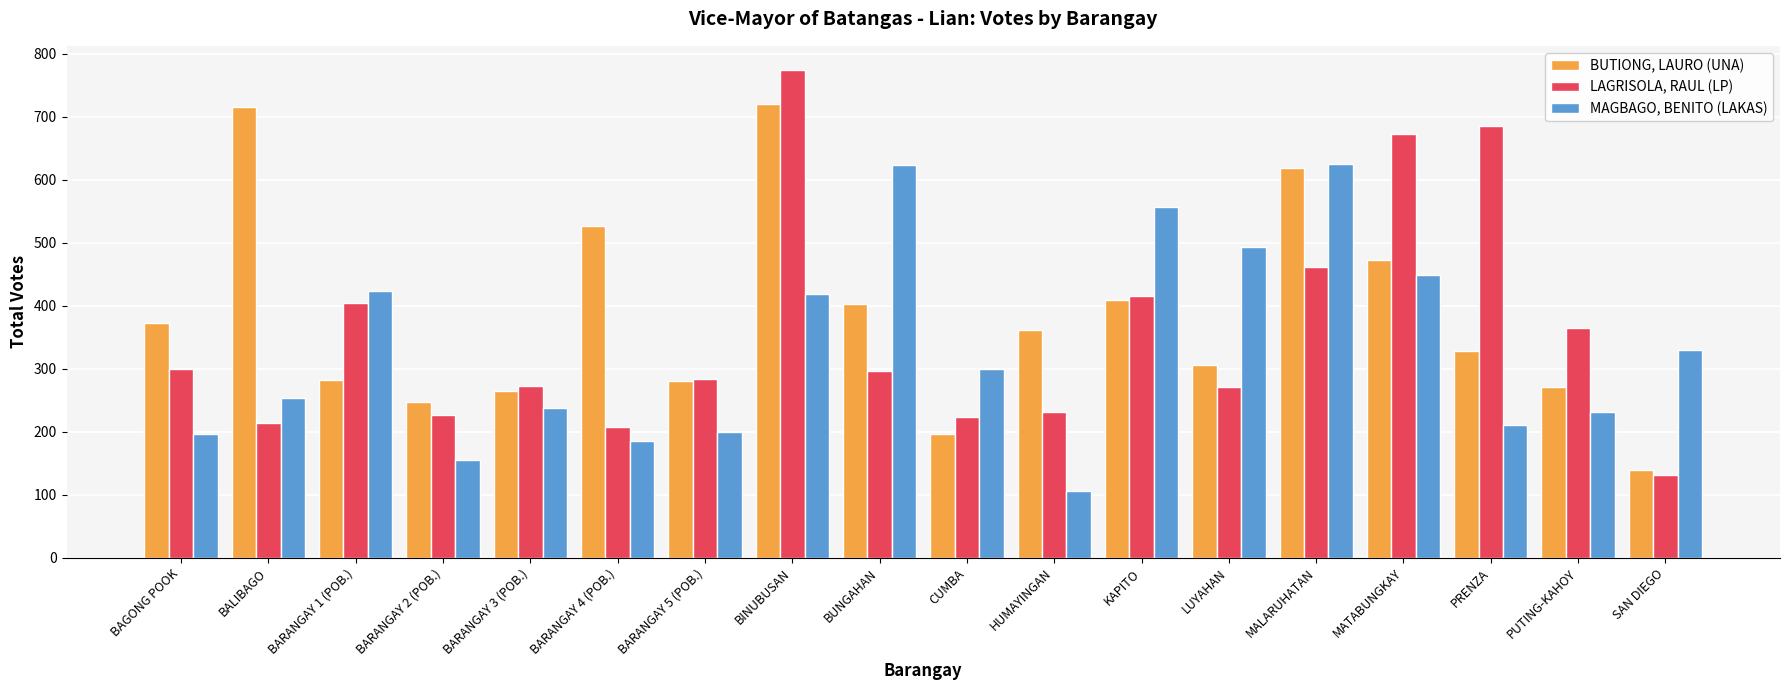

How many bars are there in total?

54